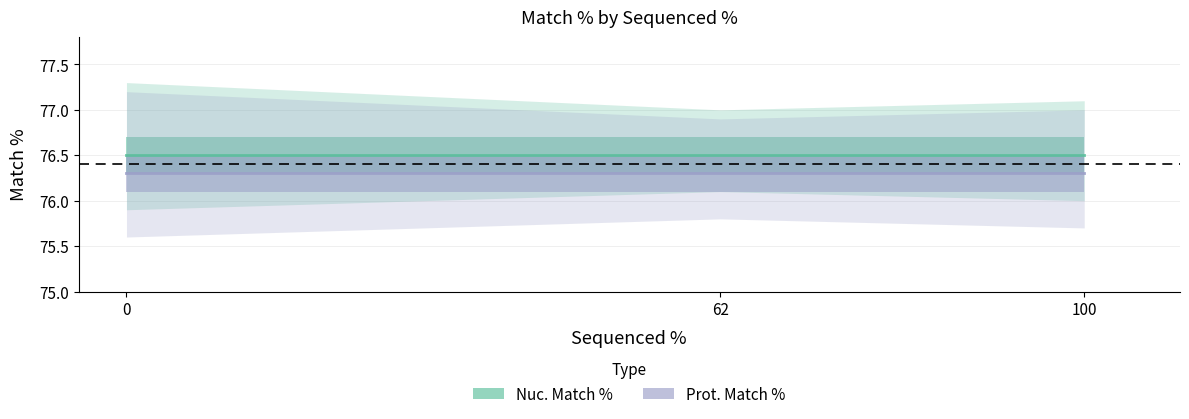

What is the total value across all series at 62?

152.8